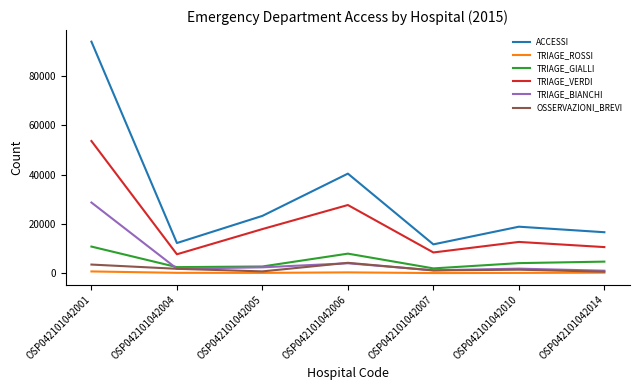

True or false: ACCESSI and TRIAGE_VERDI cross at least once.

False